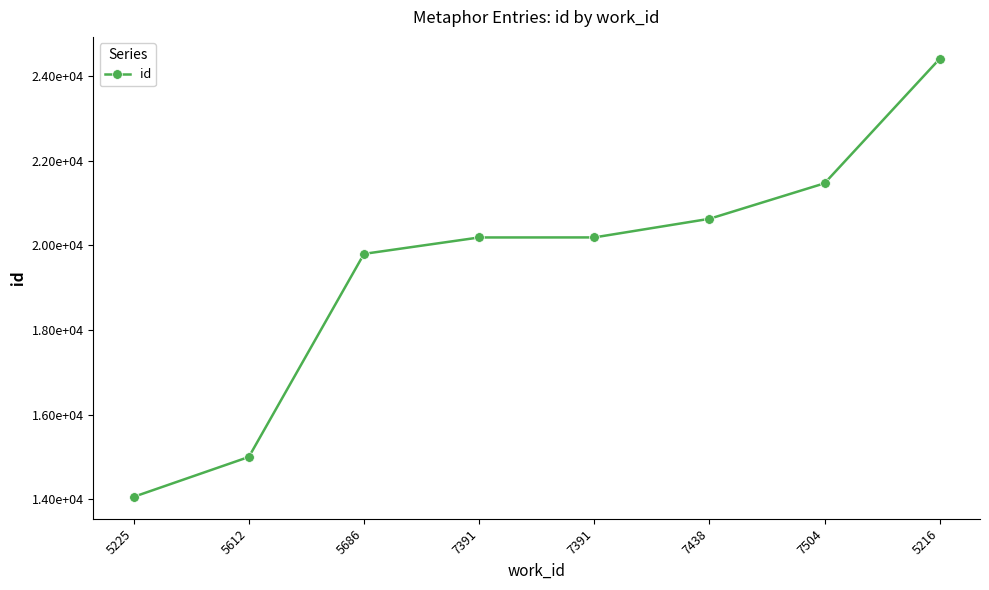

What is the sum of the values at 5225 and 7391?

34245